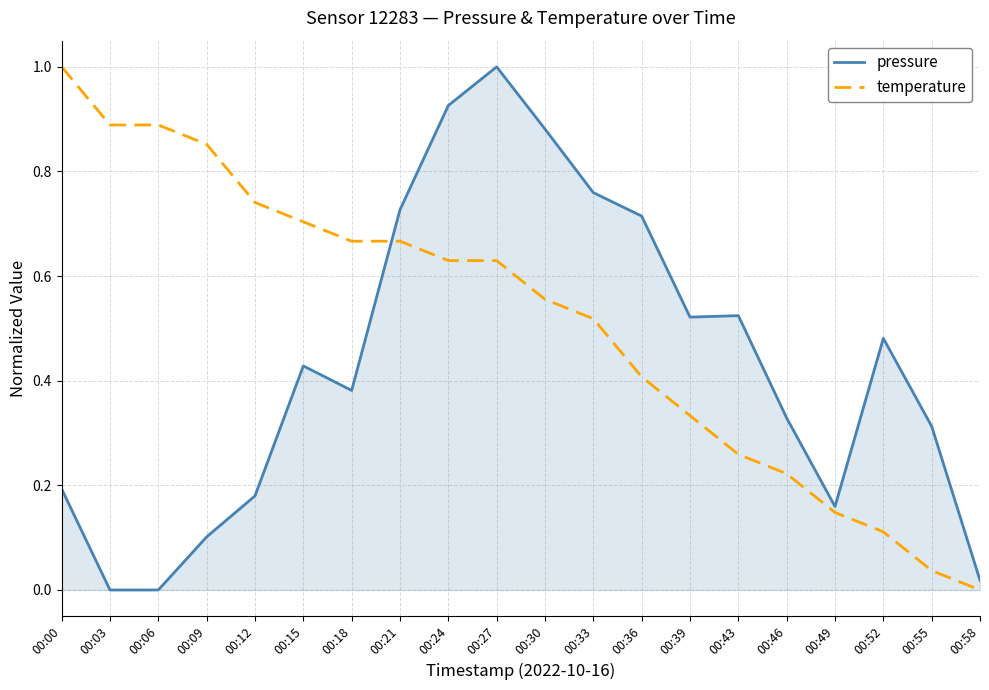

Rank the series by their average value, from highest to lowest.

temperature, pressure